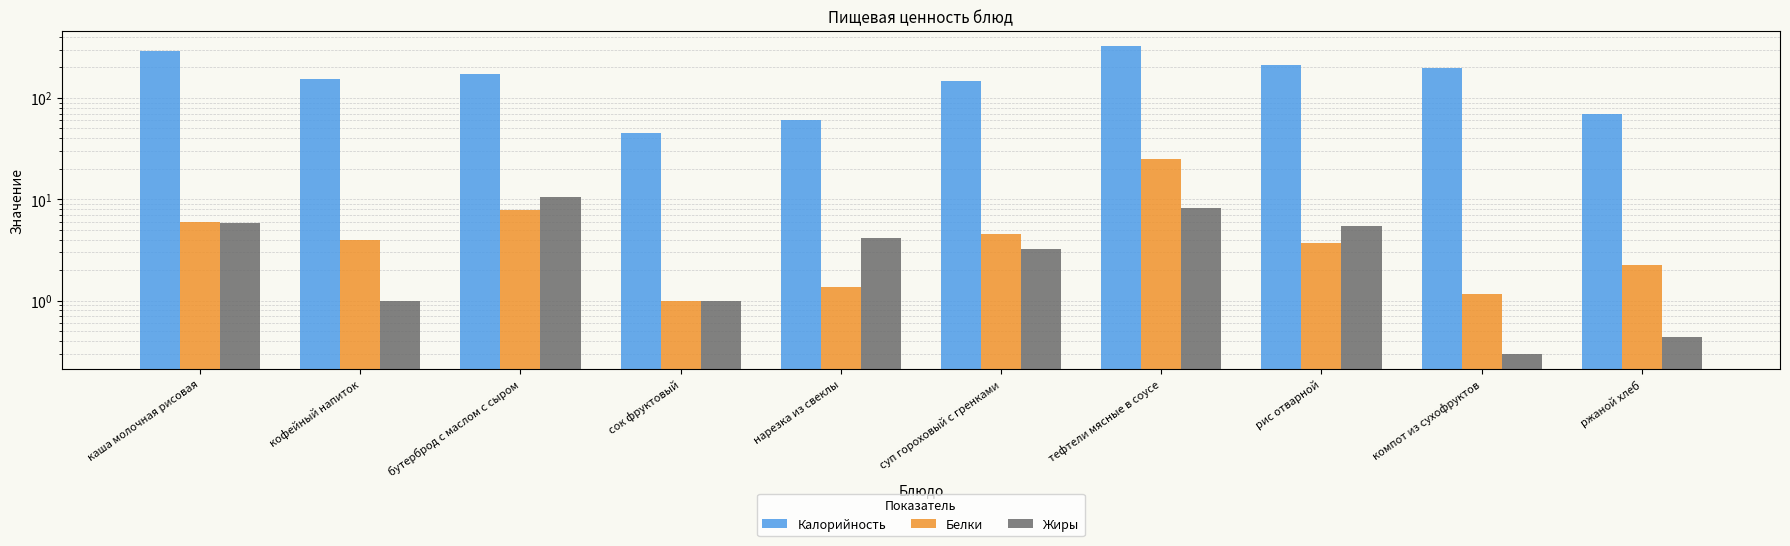

True or false: Белки has a value of 6.4 at рис отварной.

False